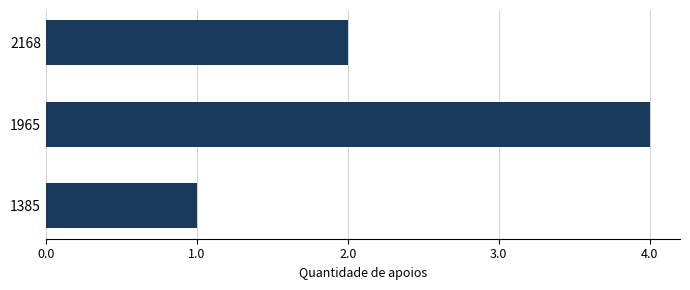

What is the sum of all values?

7